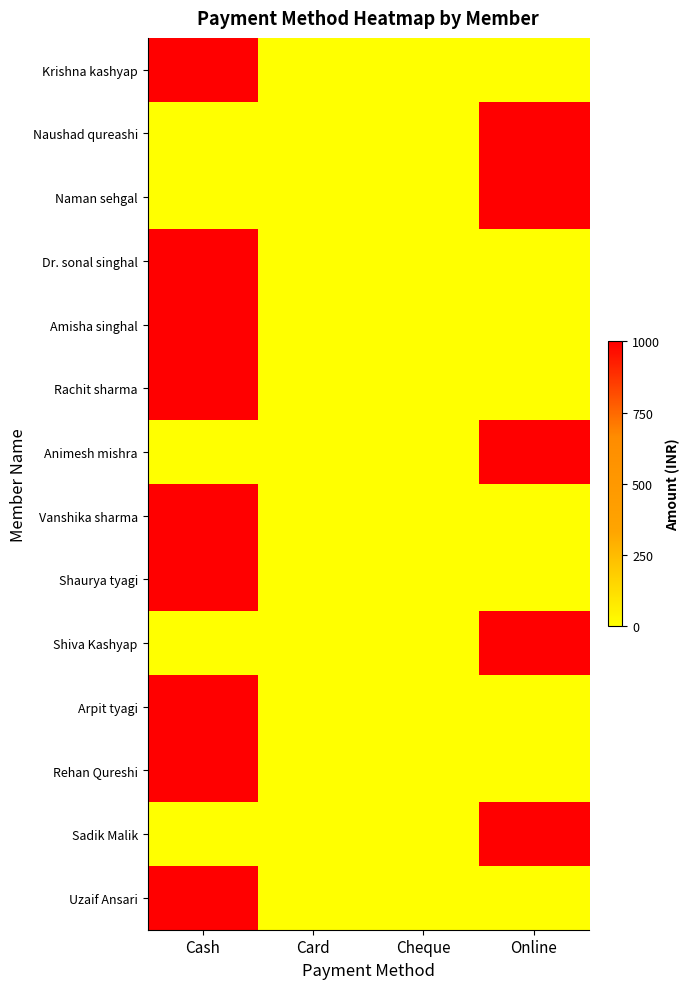

Count the number of data series in this chart.

14